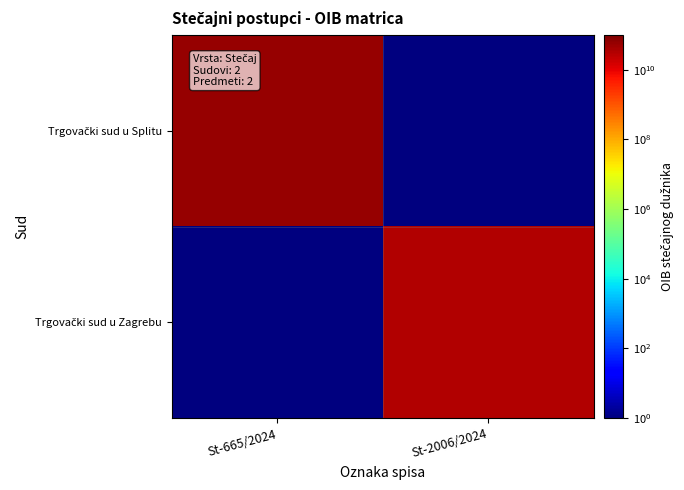

Rank the series at St-2006/2024 from lowest to highest value.

Trgovački sud u Splitu, Trgovački sud u Zagrebu